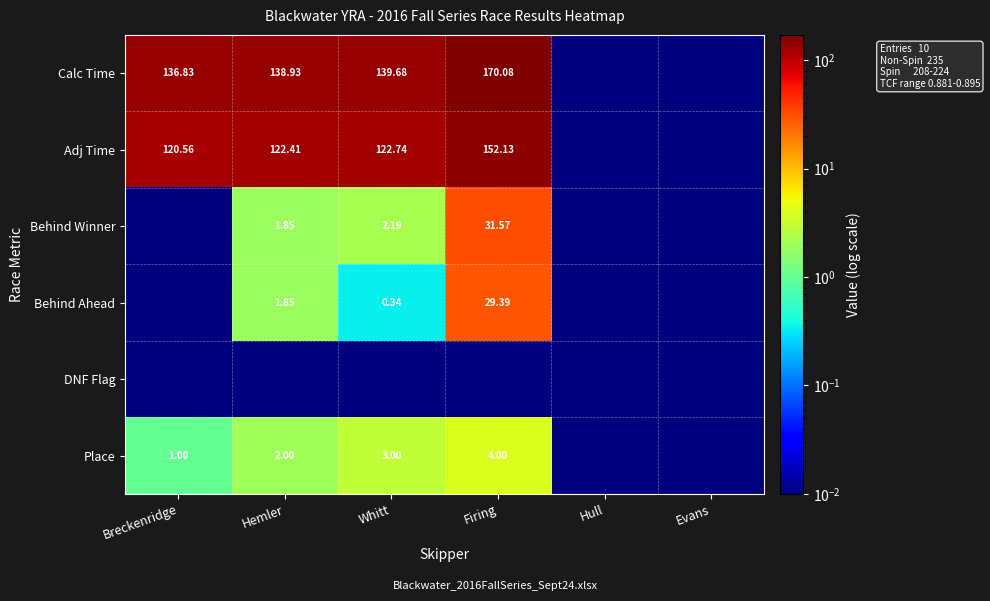

Is the value of Adj Time at Hemler greater than the value of Calc Time at Hemler?

No